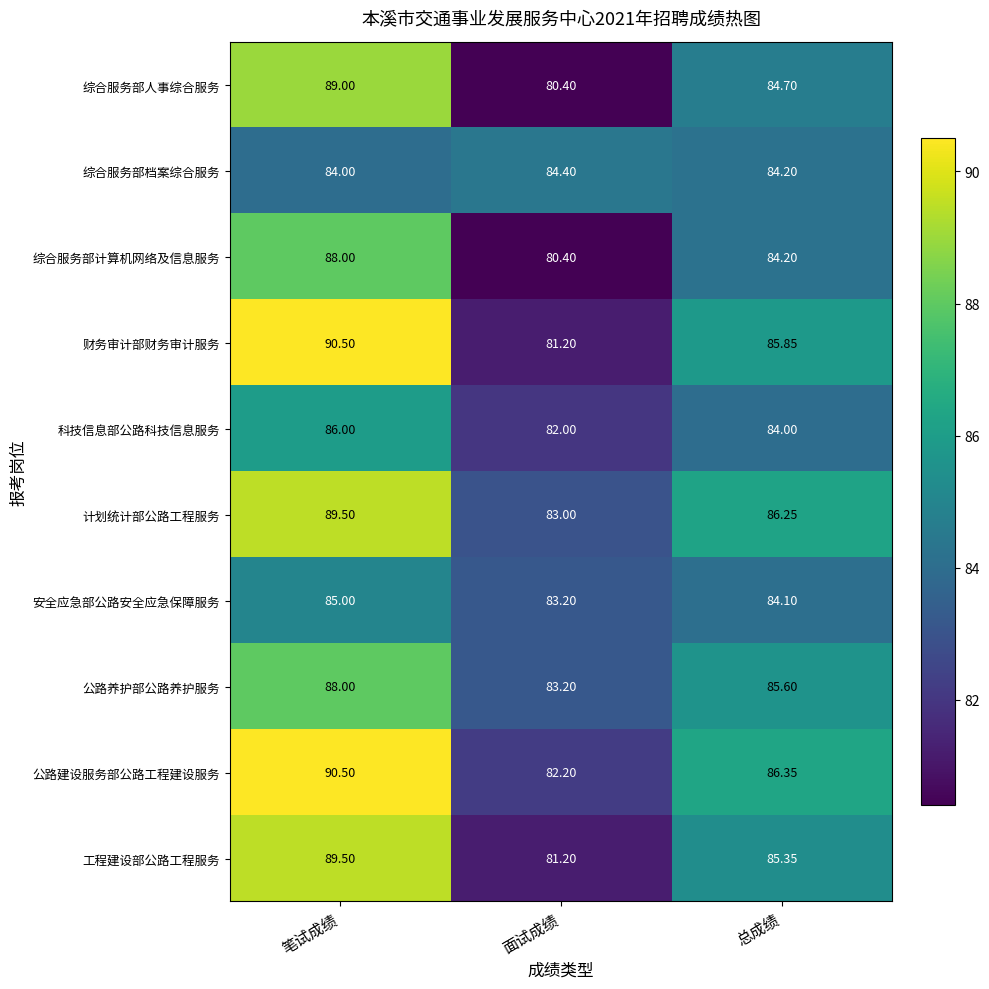

Between 笔试成绩 and 面试成绩, which series saw the biggest shift?

财务审计部财务审计服务